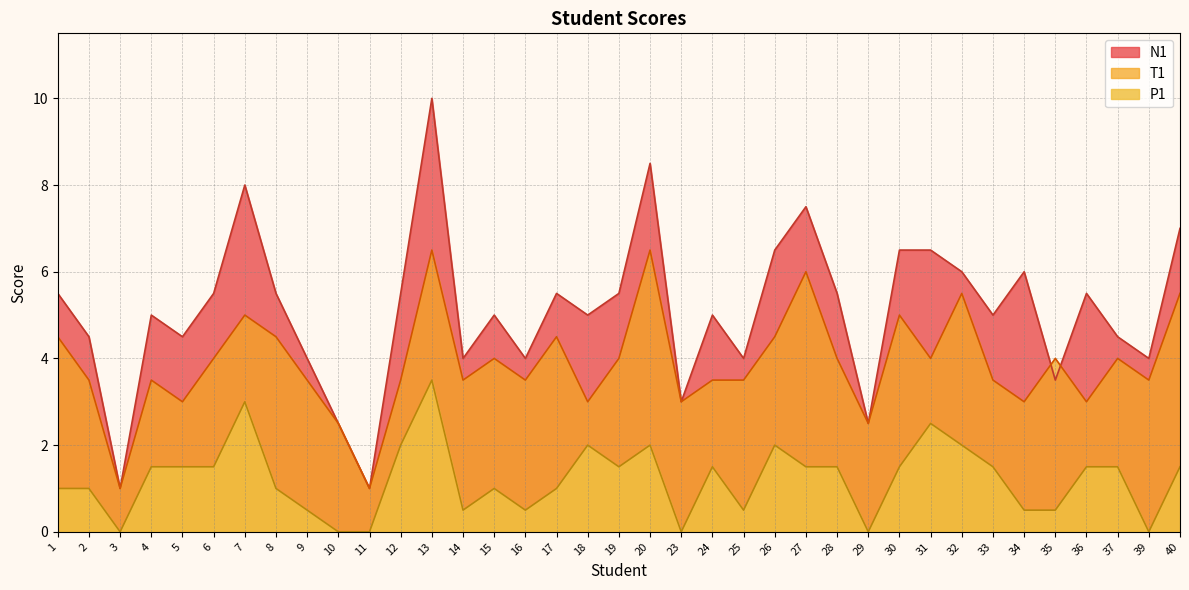

The P1 series shows 0.0 at 29. True or false?

True